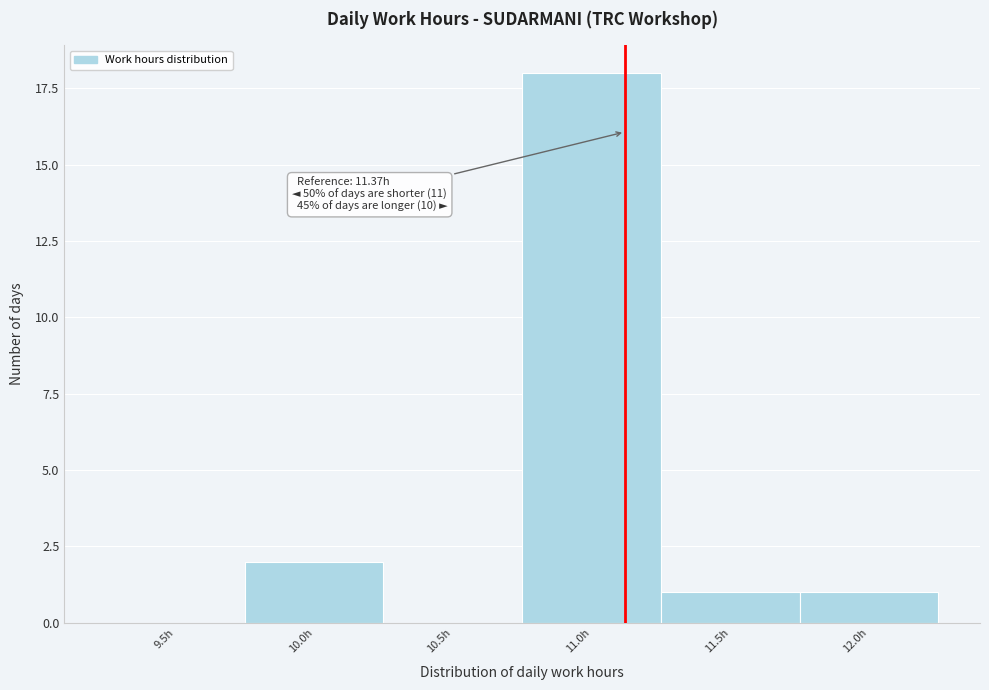

At which category does the chart reach its peak across all series?

11.0h